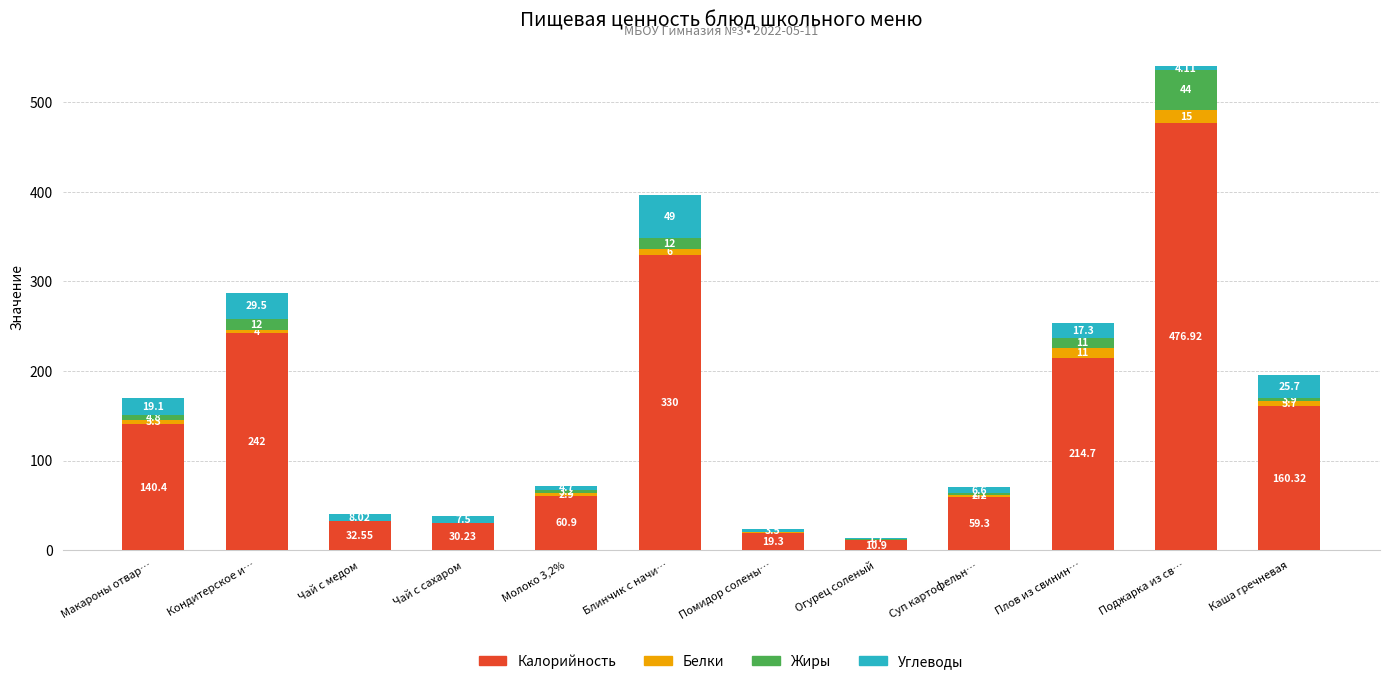

What is the total value across all series at Суп картофельн…?

70.2